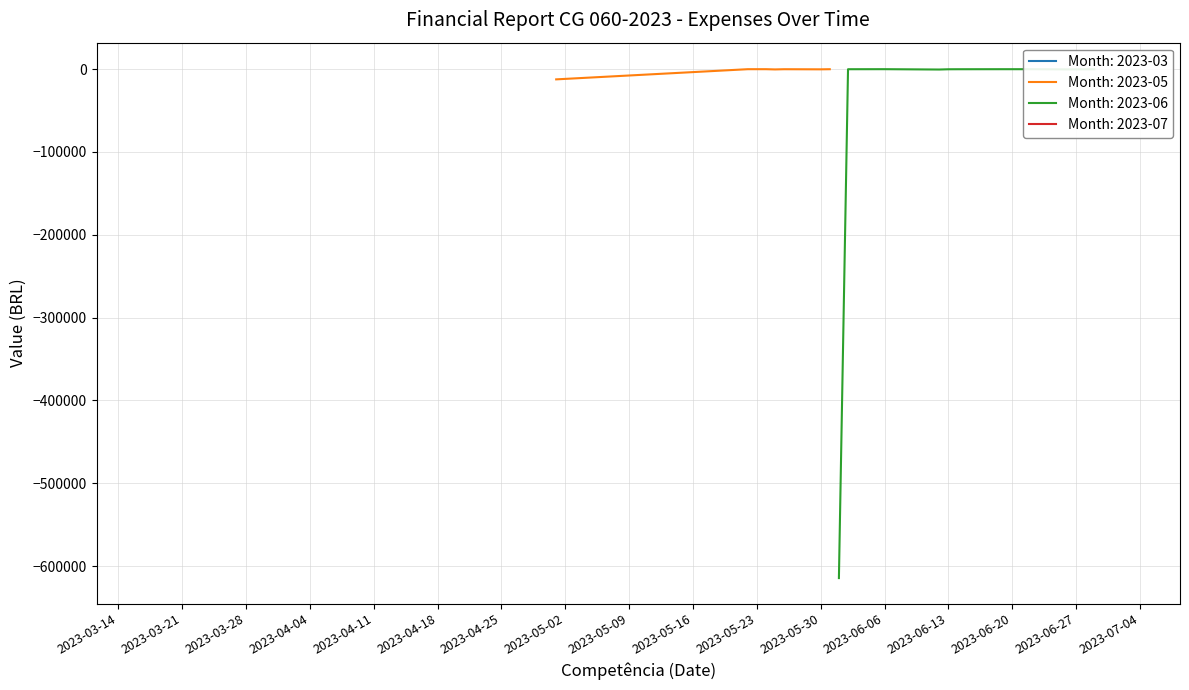

True or false: the data shows -2.4 at 2023-06-12.

False